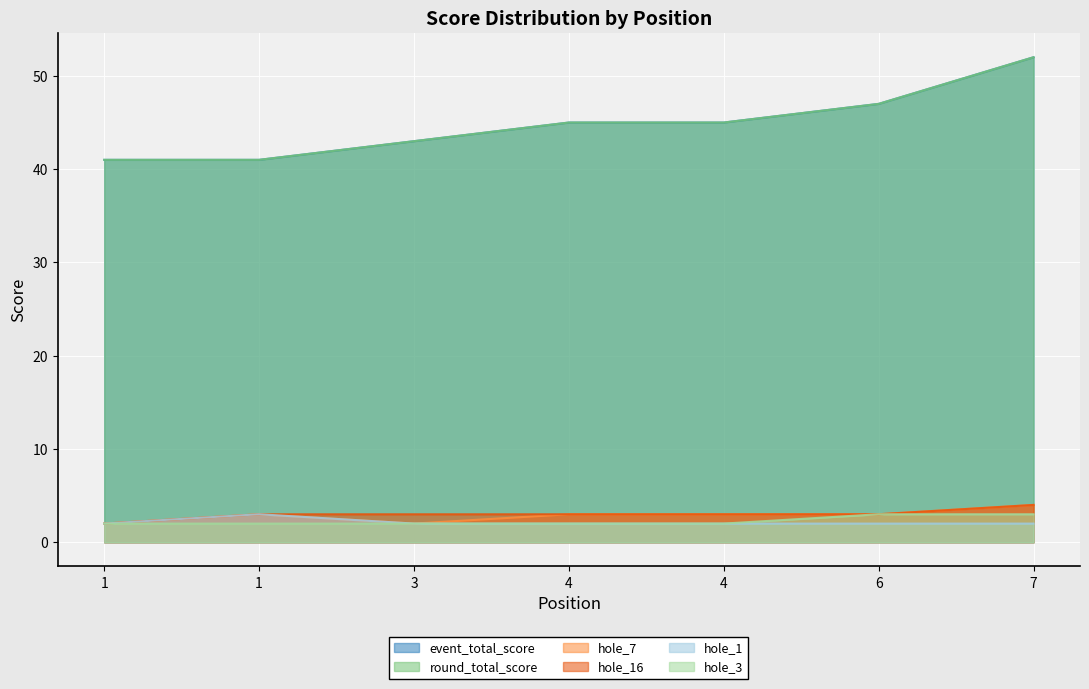

What is the value of the round_total_score point at the 7th from the left?

52